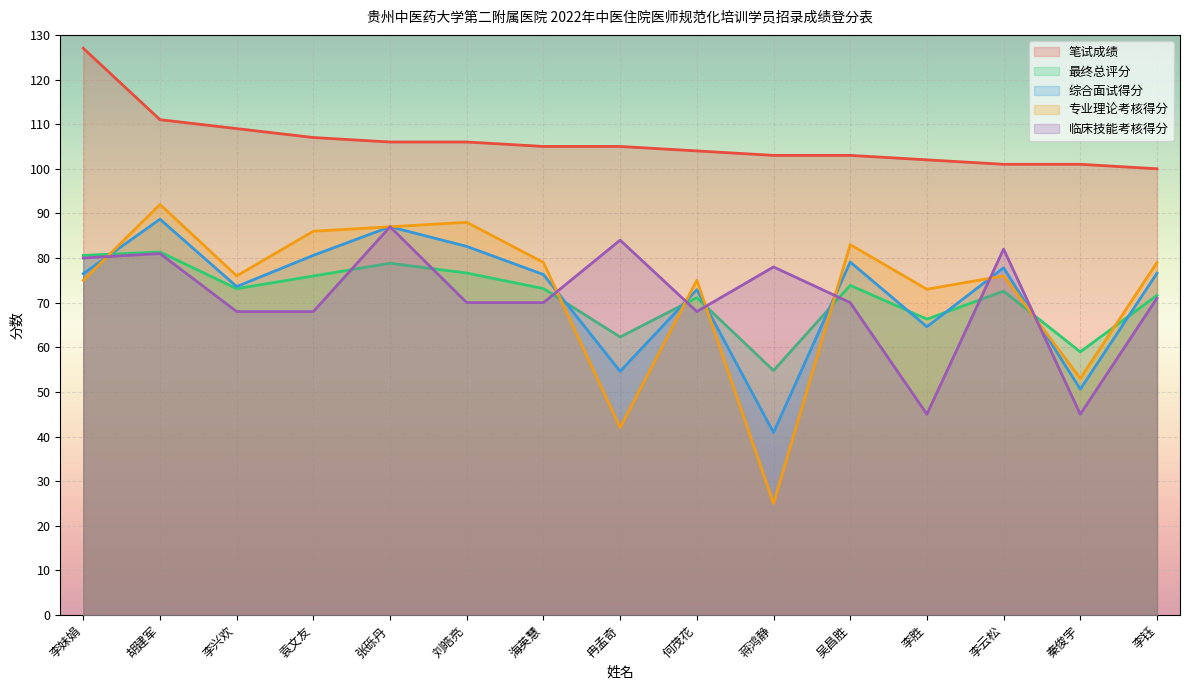

What is the difference between the highest and lowest values at 李云松?

28.4